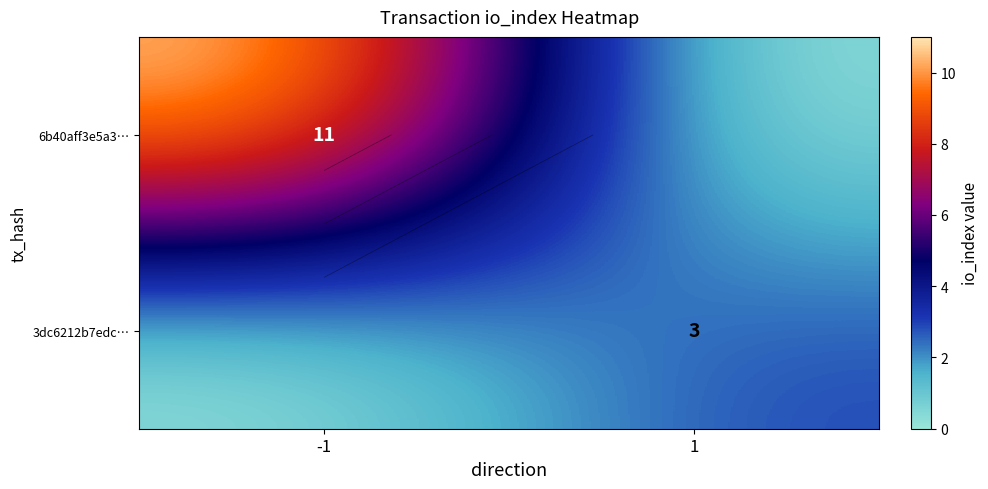

What is the sum of all 3dc6212b7edc… values?

3